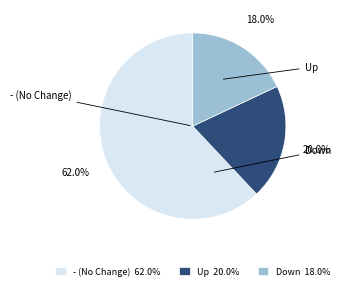

Which category has the smallest portion of the pie?

Down 18.0%